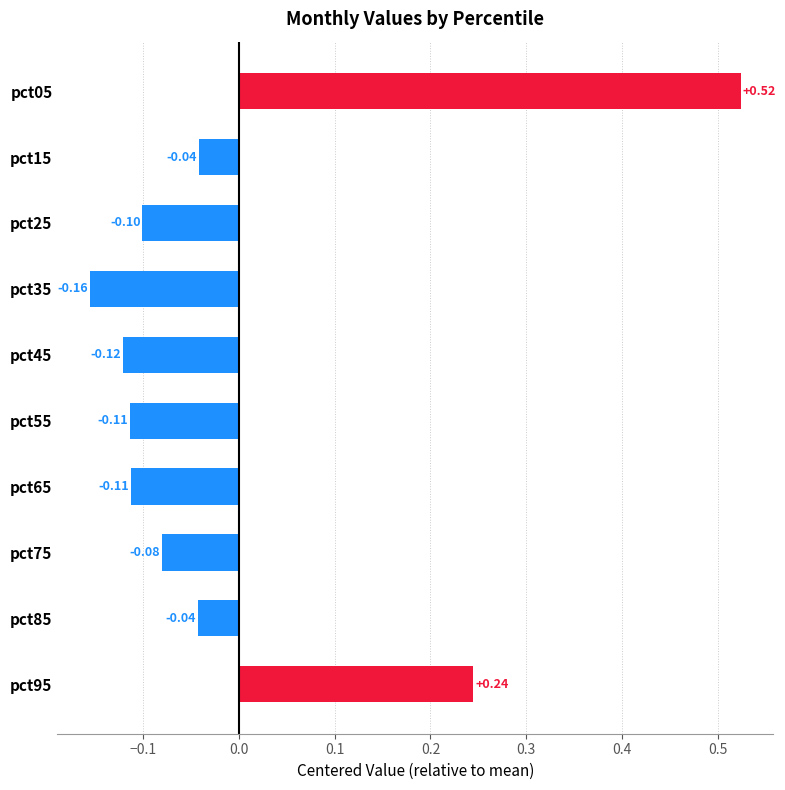

What is the difference between the second highest and second lowest values?

0.4